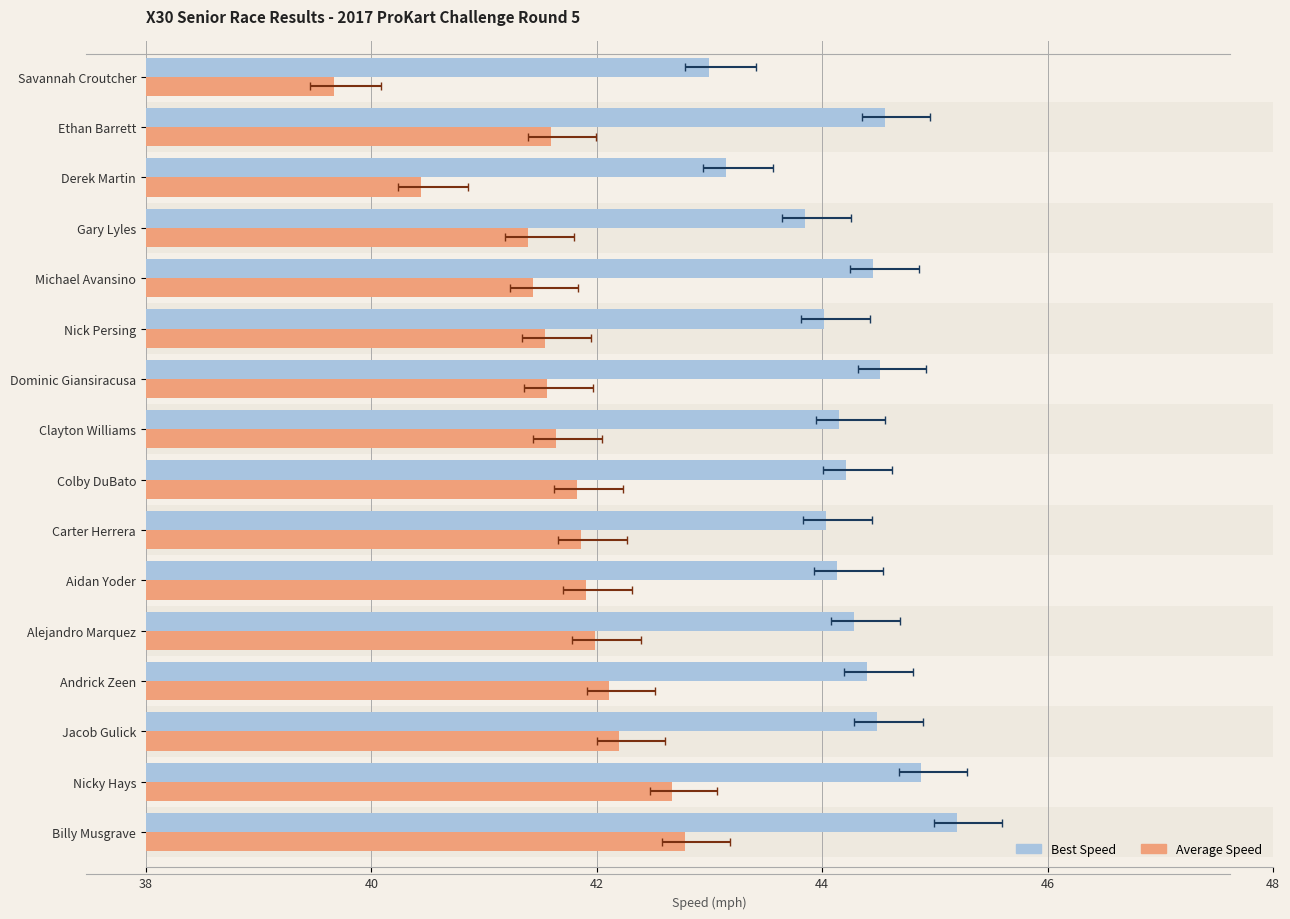

What is the highest value of the Best Speed series?

45.2